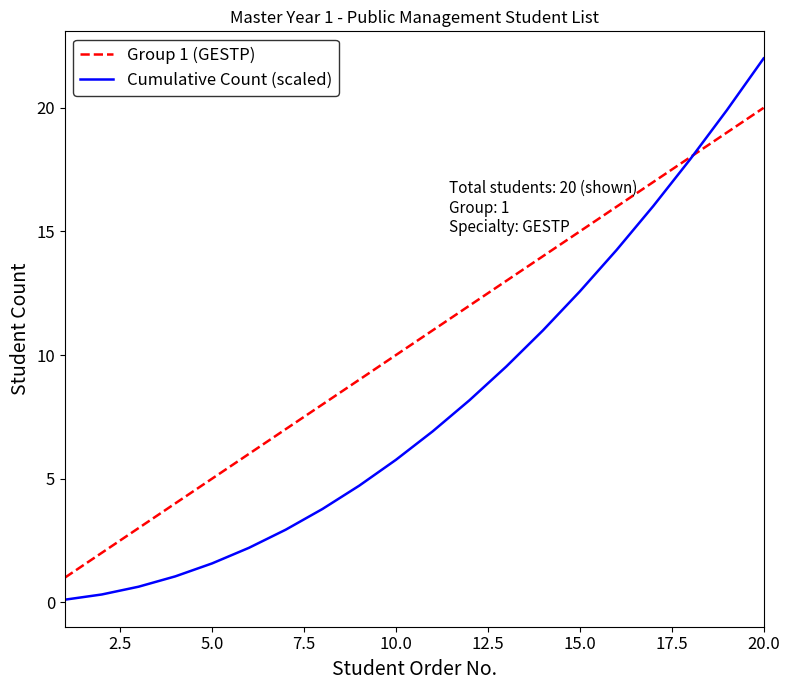

What are all the series names shown in the legend?

Group 1 (GESTP), Cumulative Count (scaled)